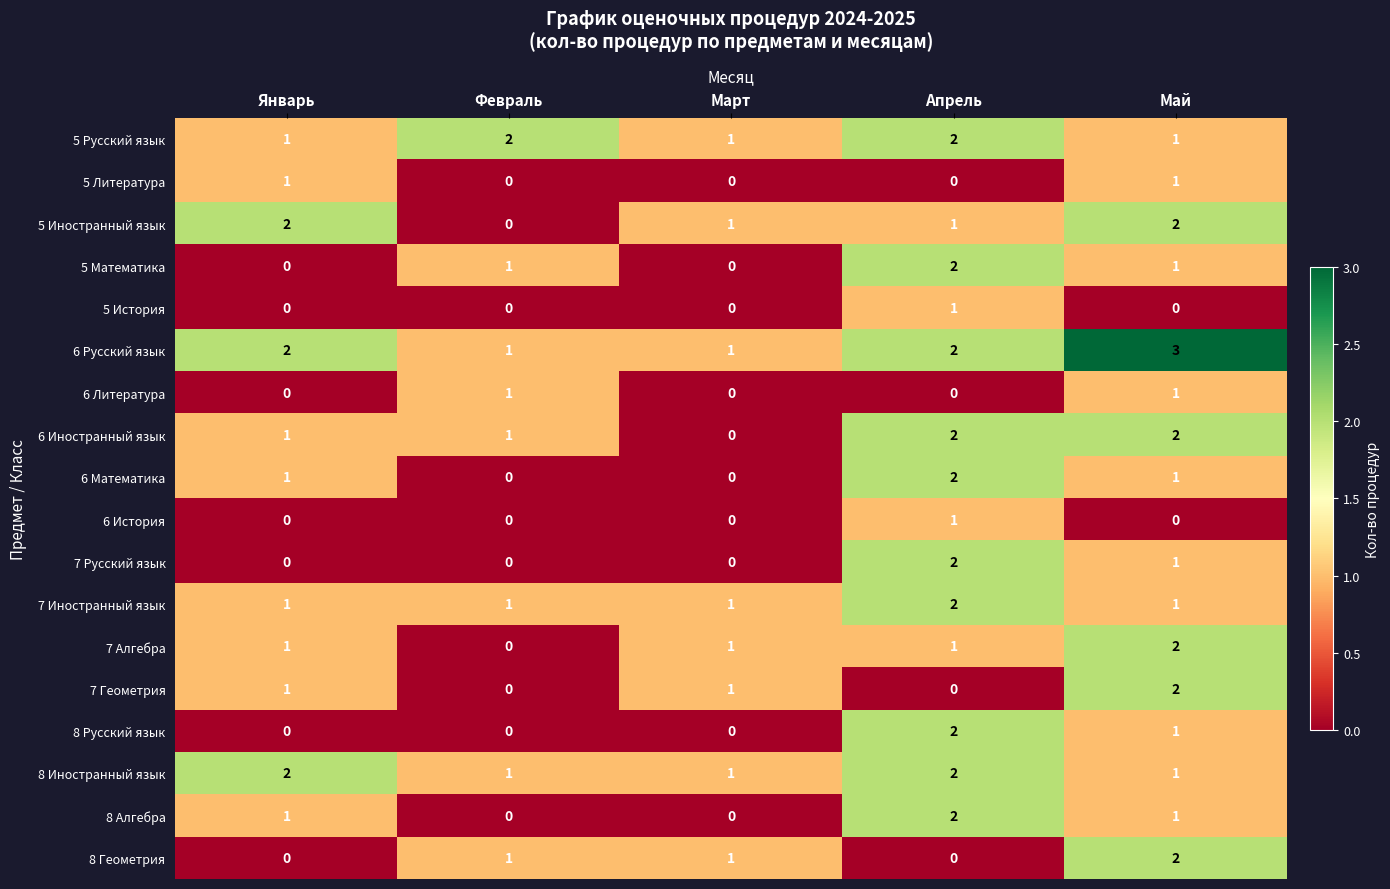

How many 8 Русский язык values are between 0 and 1?

4